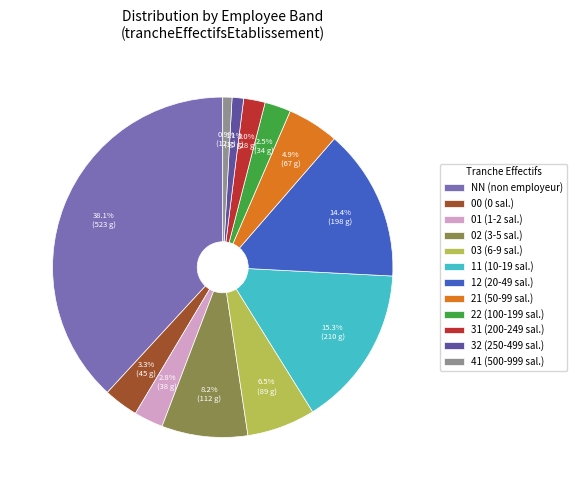

Which has a higher value, 31 (200-249 sal.) or 41 (500-999 sal.)?

31 (200-249 sal.)